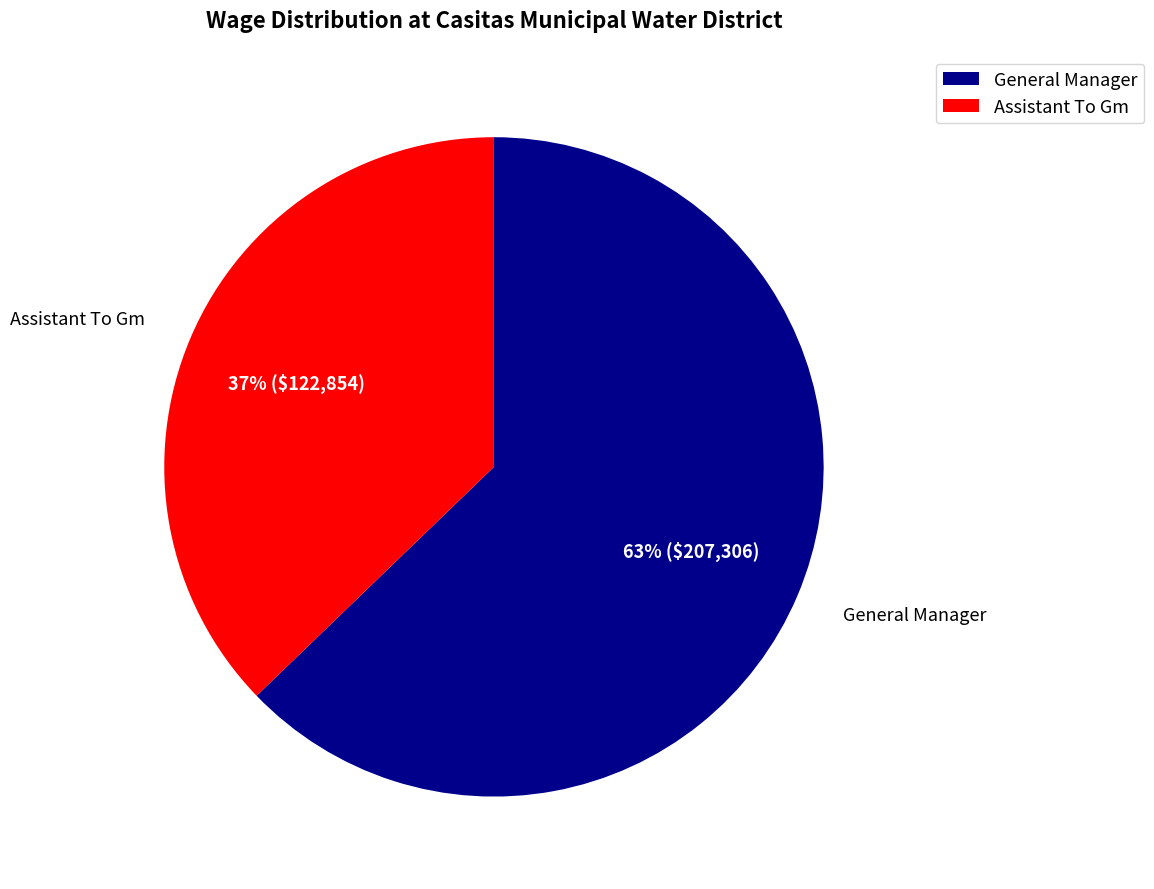

To the nearest percent, what is the combined percentage of General Manager and Assistant To Gm?

100%